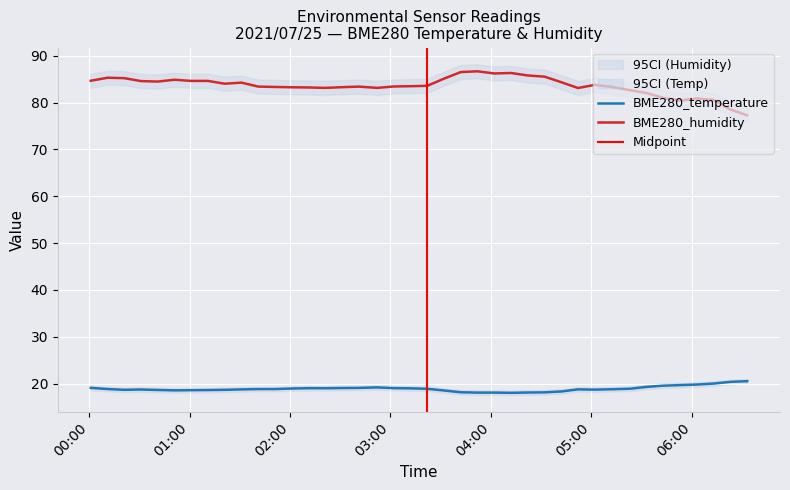

How many data points does each series have?

40